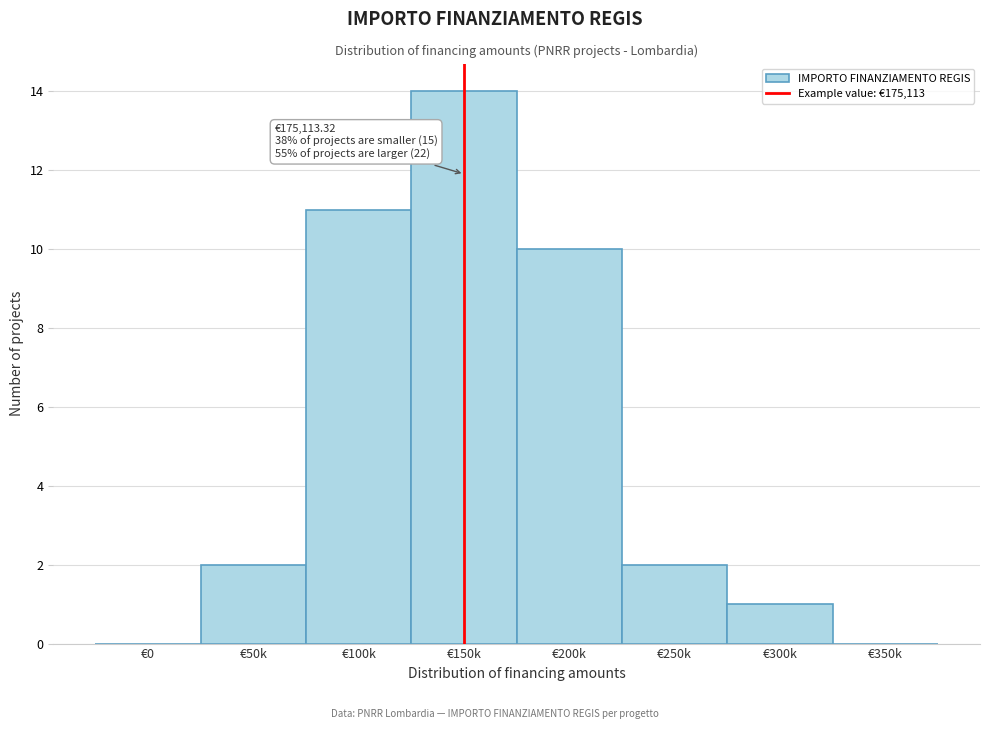

Reading left to right, transcribe all the data shown in this chart.

€0=0	€50k=2	€100k=11	€150k=14	€200k=10	€250k=2	€300k=1	€350k=0